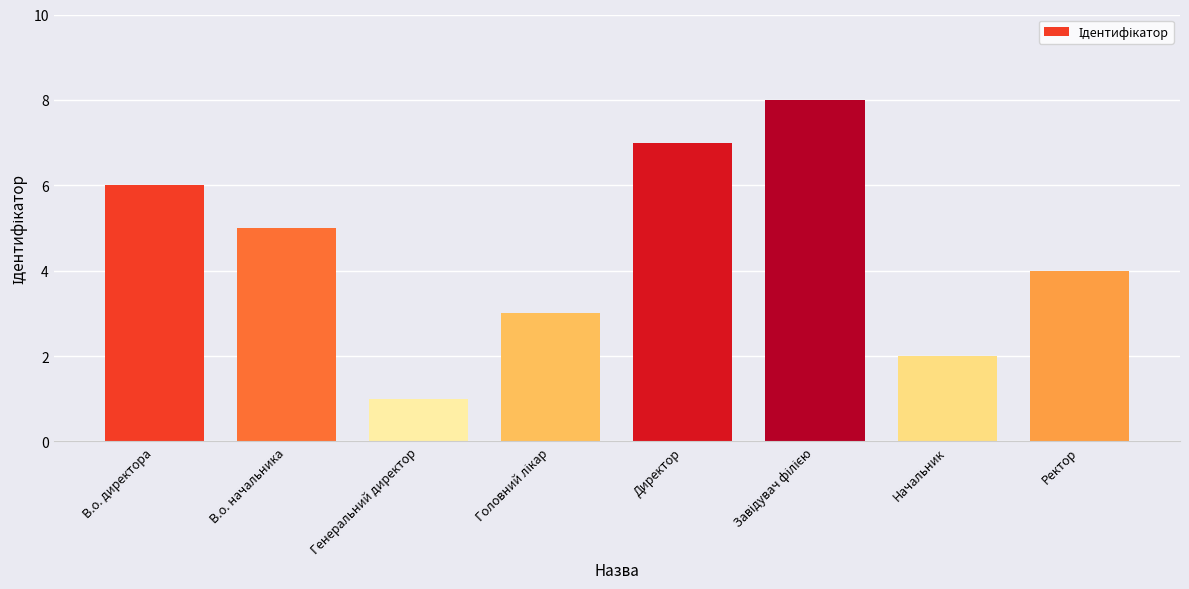

How many values are between 3 and 7?

5